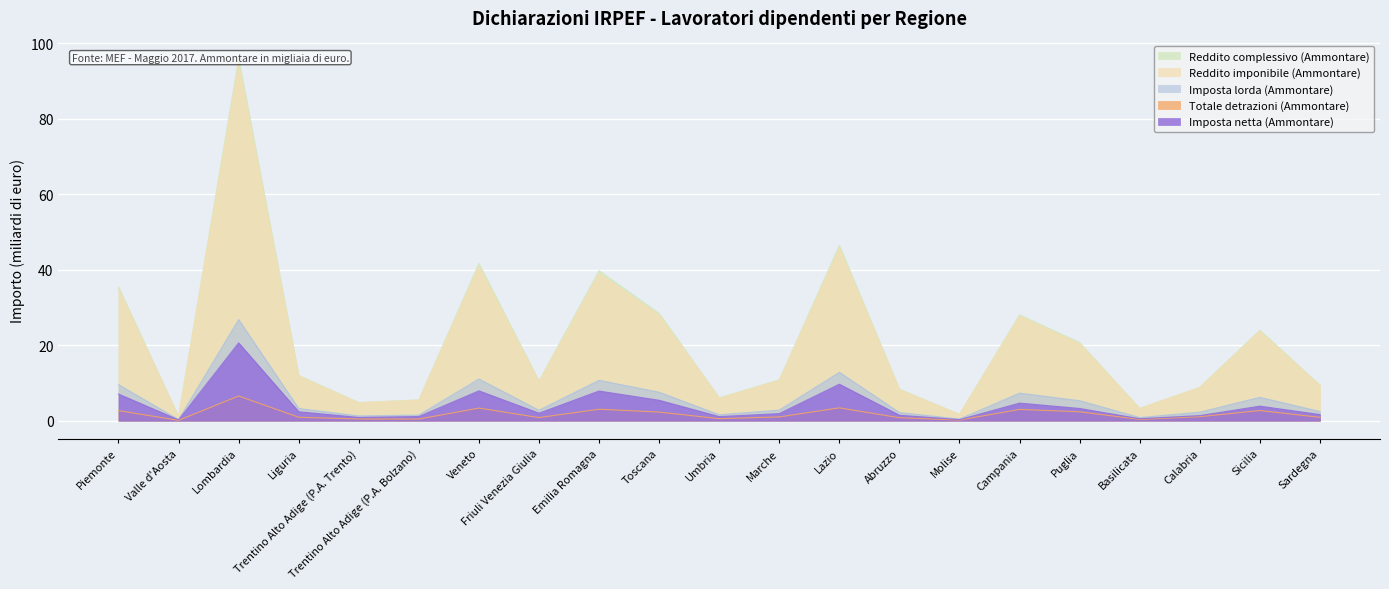

True or false: Imposta lorda (Ammontare) and Imposta netta (Ammontare) intersect in this chart.

False